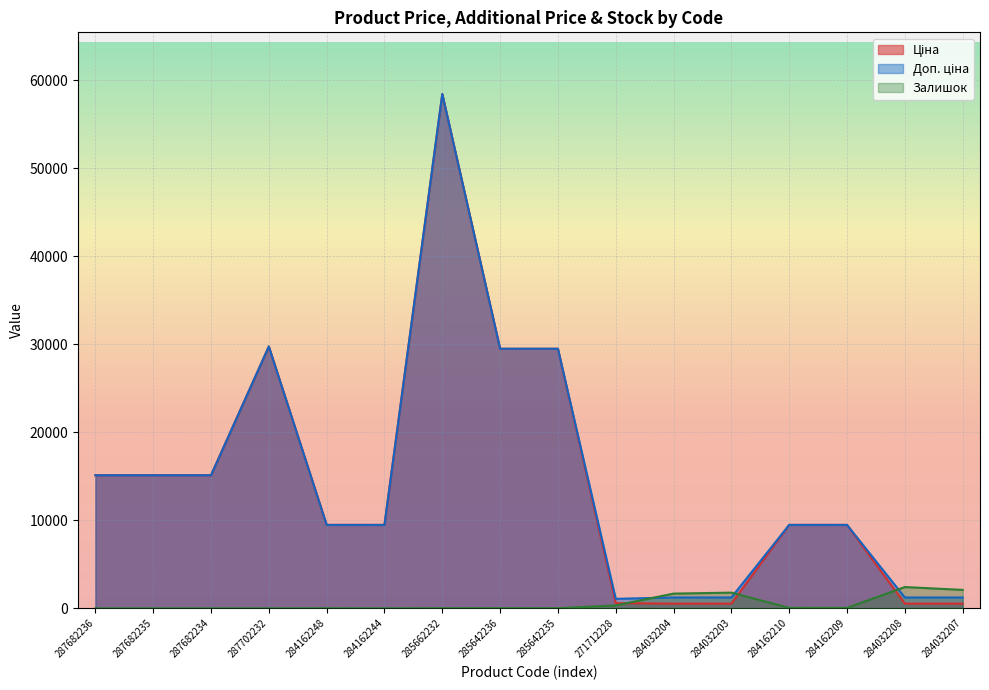

How many lines are shown in the chart?

3